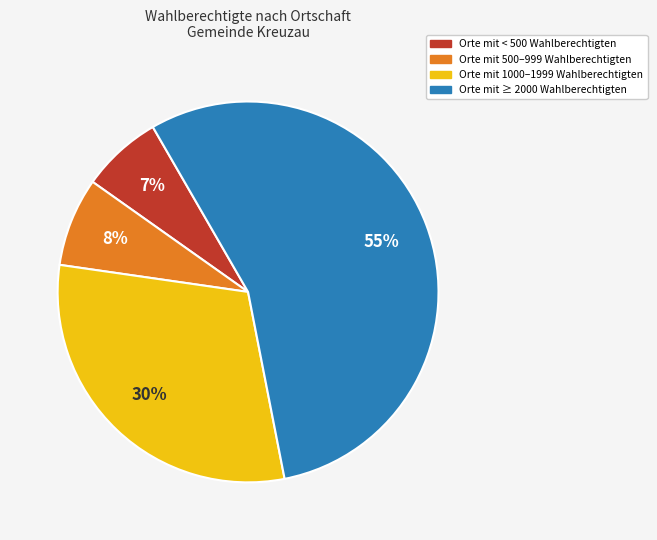

To the nearest percent, what is the average slice percentage?

25%